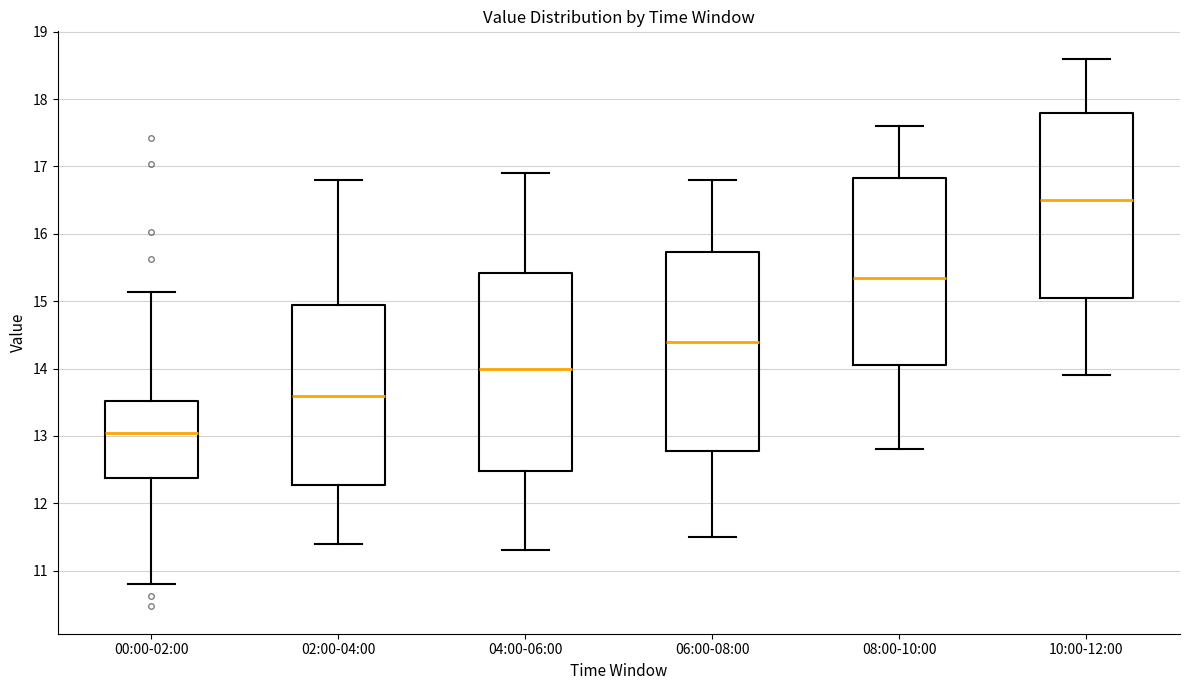

Reading left to right, transcribe this box plot: for each box, give where its median line is, the range the box spans, and where its two whiskers end, as read against the y-axis. The values are not printed on the chart, so give them approximately, as read against the axis.

00:00-02:00: median 13.1, box 12.4 to 13.5, whiskers 10.8 to 15.1
02:00-04:00: median 13.6, box 12.3 to 15.0, whiskers 11.4 to 16.8
04:00-06:00: median 14.0, box 12.5 to 15.4, whiskers 11.3 to 16.9
06:00-08:00: median 14.4, box 12.8 to 15.7, whiskers 11.5 to 16.8
08:00-10:00: median 15.4, box 14.1 to 16.8, whiskers 12.8 to 17.6
10:00-12:00: median 16.5, box 15.1 to 17.8, whiskers 13.9 to 18.6